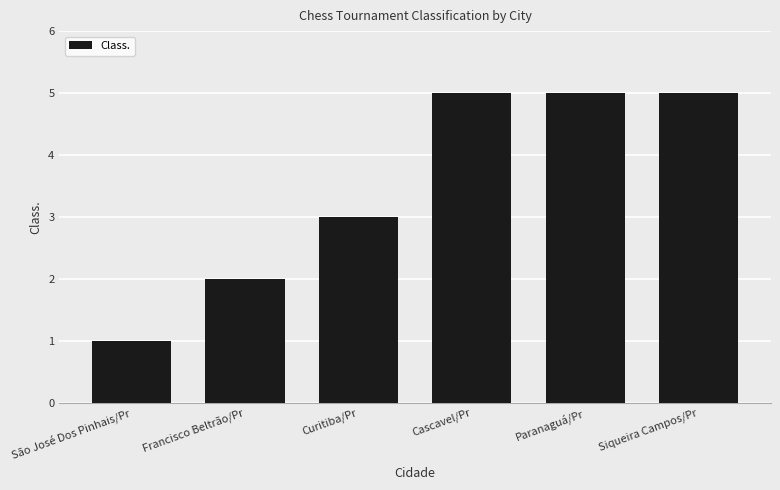

The chart shows a value of 5 at Cascavel/Pr. True or false?

True